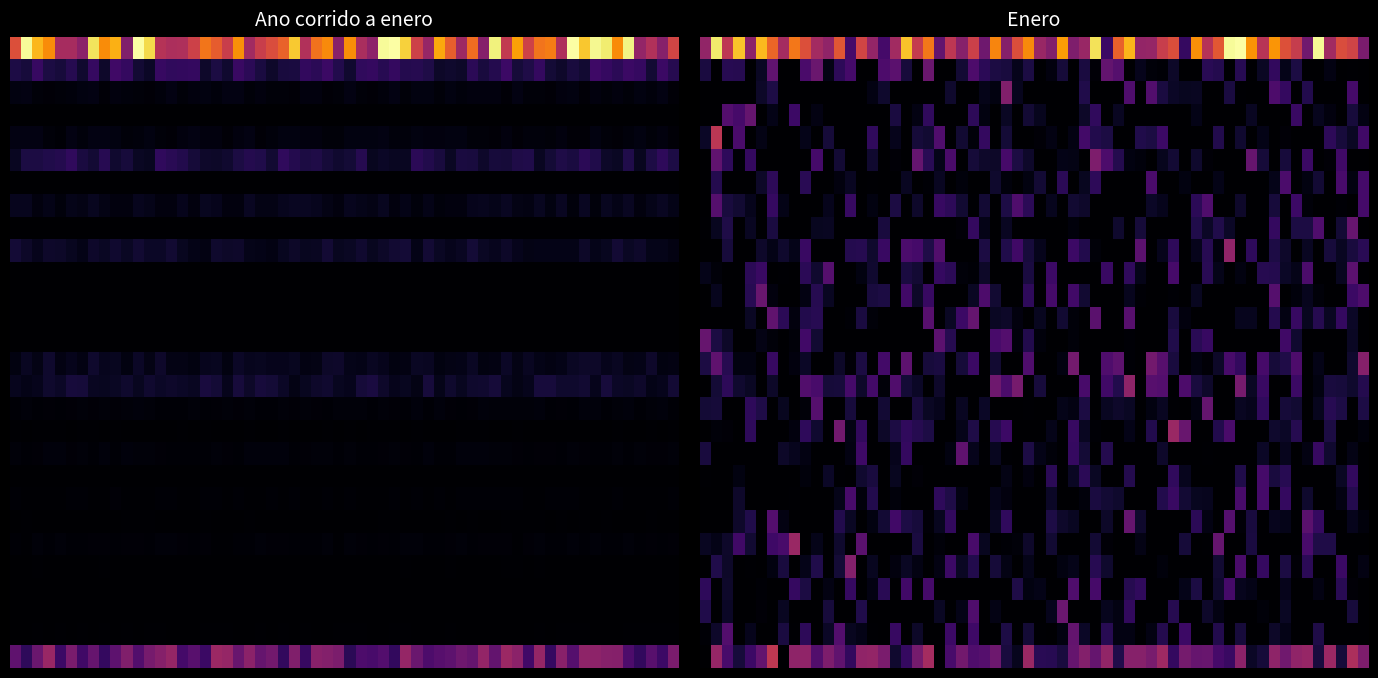

Where is Francia nearest to the value 2?

2024p